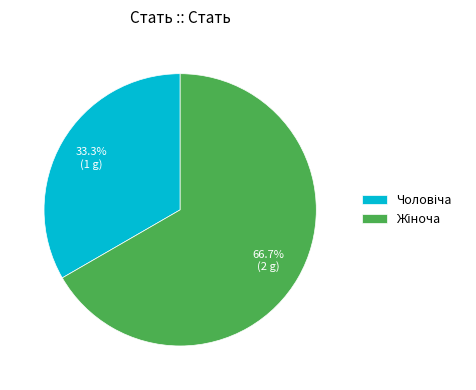

Does any single category account for the majority?

Yes